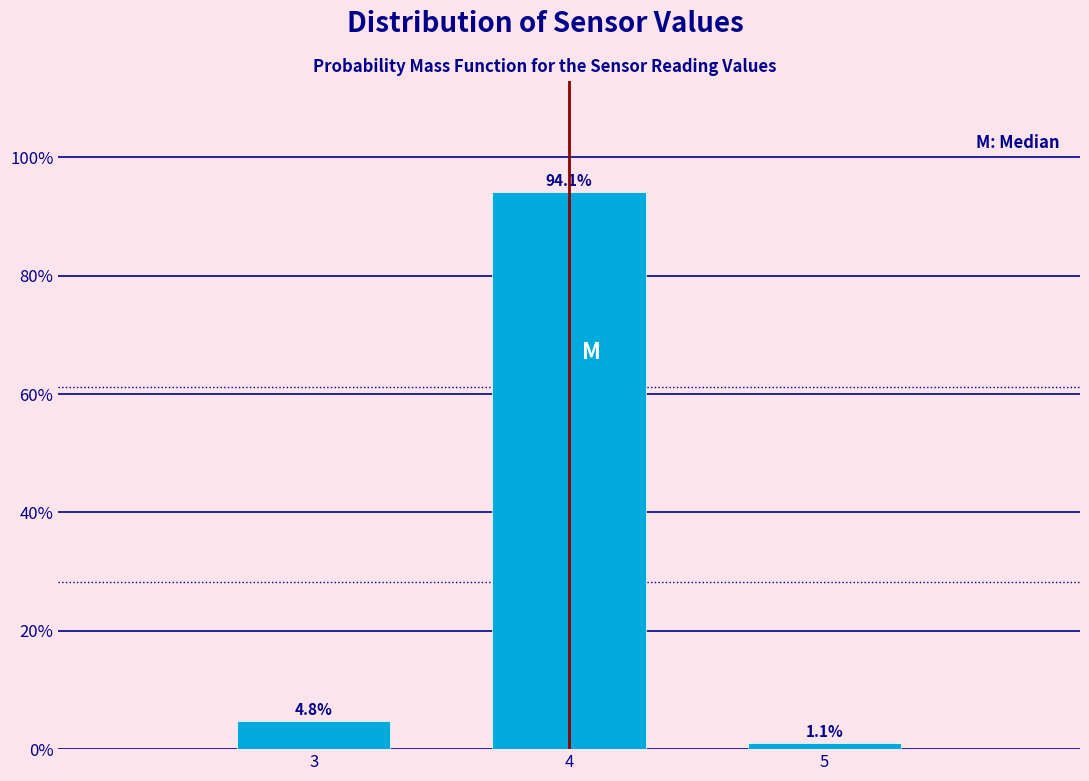

Reading left to right, what are all the values shown in this chart?

3=4.8	4=94.1	5=1.1